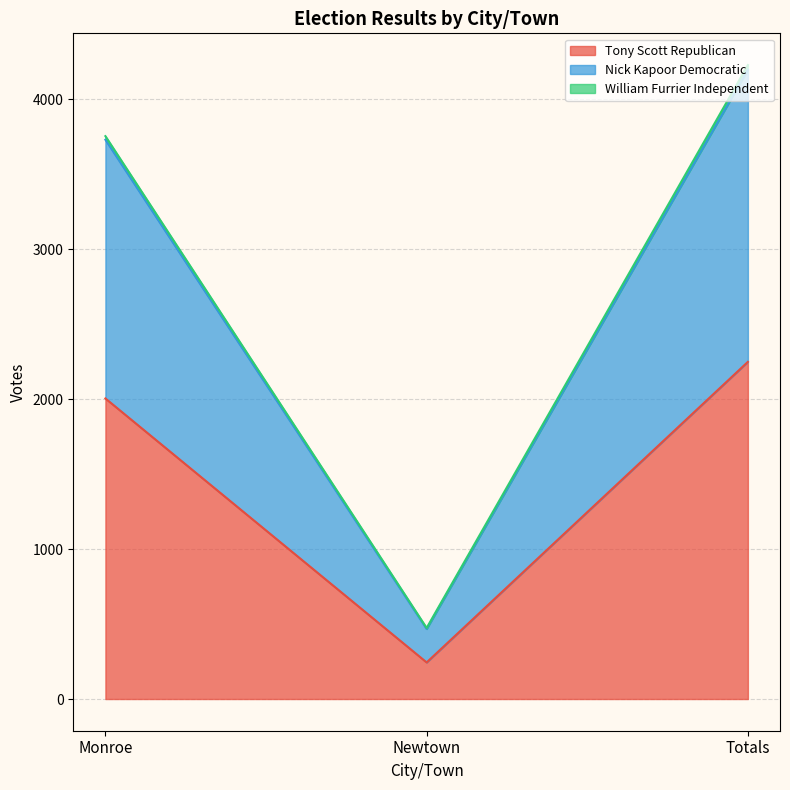

Is the value of Nick Kapoor Democratic at Totals greater than the value of William Furrier Independent at Totals?

Yes